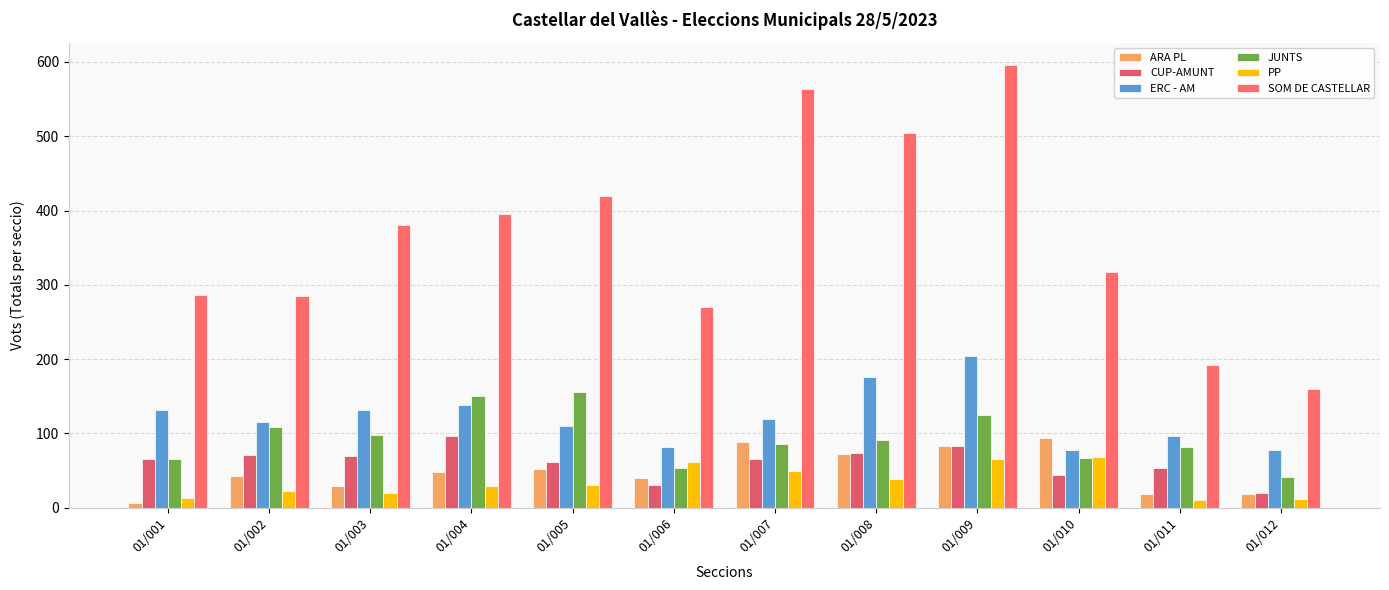

What is the sum of the PP values at 01/008 and 01/012?

51